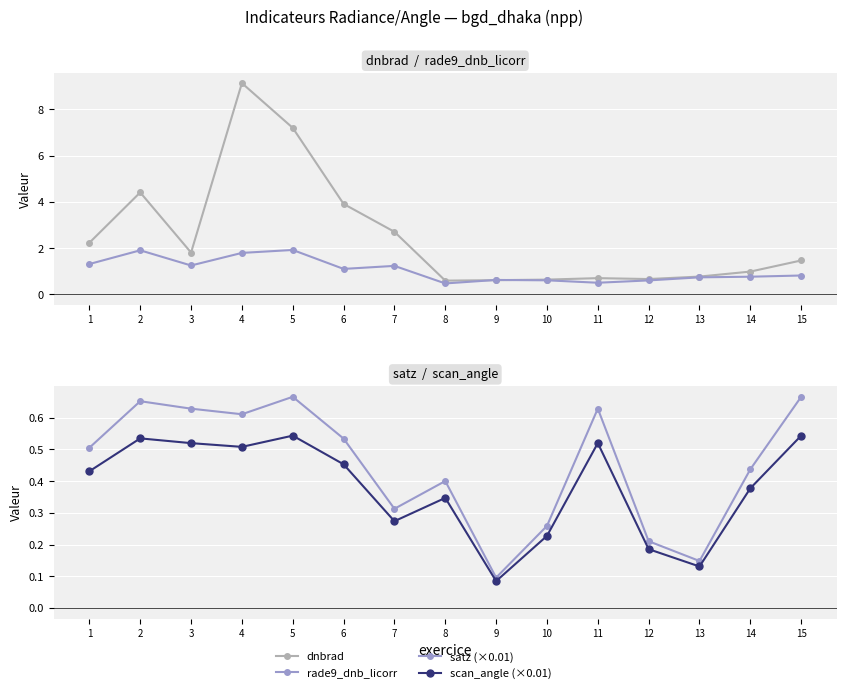

Reading right to left, transcribe all the data shown in this chart.

dnbrad: 1.5	1.0	0.8	0.7	0.7	0.6	0.6	0.6	2.7	3.9	7.2	9.1	1.8	4.4	2.2
rade9_dnb_licorr: 0.8	0.8	0.7	0.6	0.5	0.6	0.6	0.5	1.2	1.1	1.9	1.8	1.2	1.9	1.3
satz (×0.01): 0.7	0.4	0.1	0.2	0.6	0.3	0.1	0.4	0.3	0.5	0.7	0.6	0.6	0.7	0.5
scan_angle (×0.01): 0.5	0.4	0.1	0.2	0.5	0.2	0.1	0.3	0.3	0.5	0.5	0.5	0.5	0.5	0.4